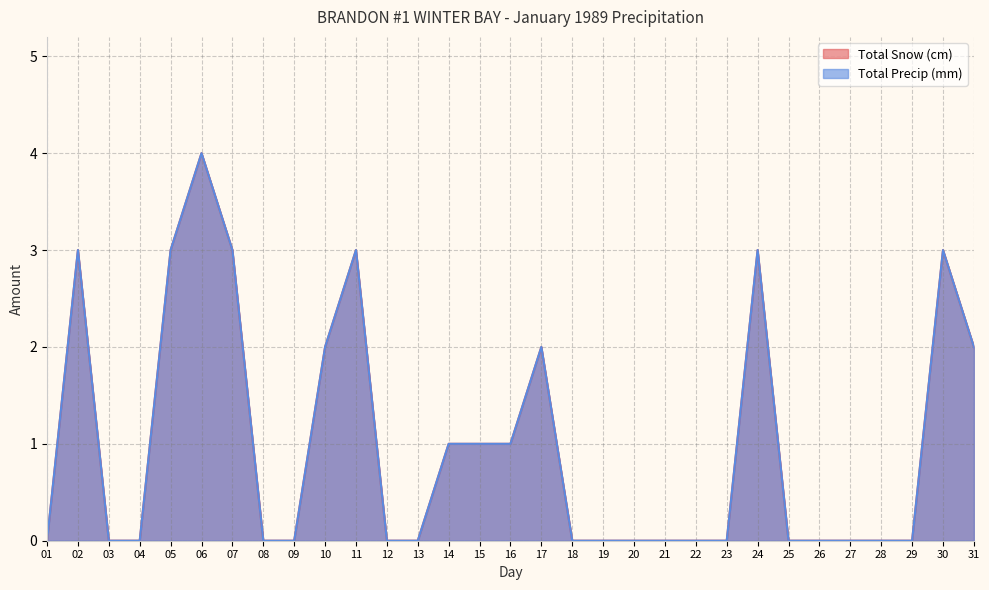

How many values in the Total Snow (cm) series exceed 0?

13